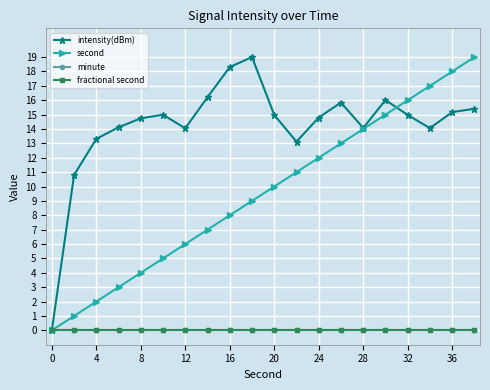

True or false: fractional second has more than 0 points higher than both neighbors.

False